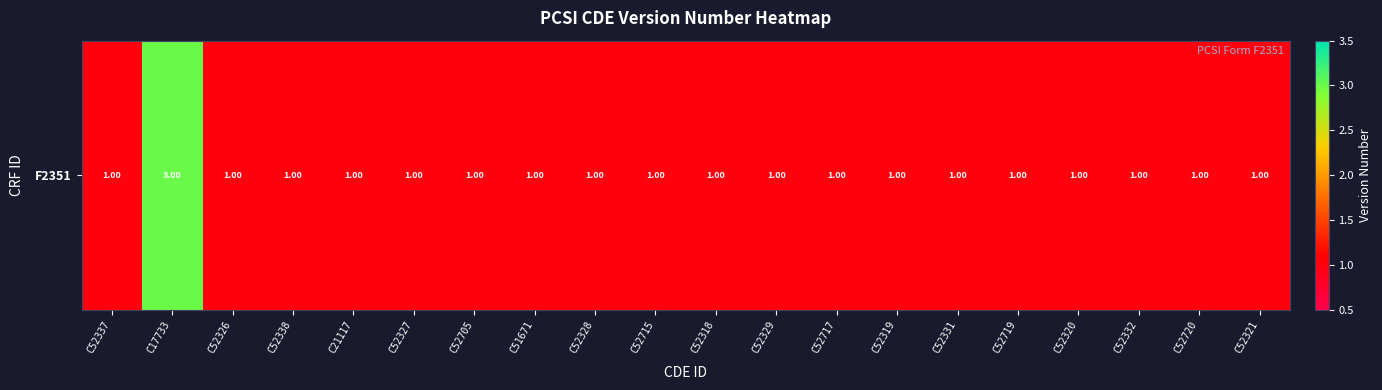

What is the difference between the maximum and minimum values?

2